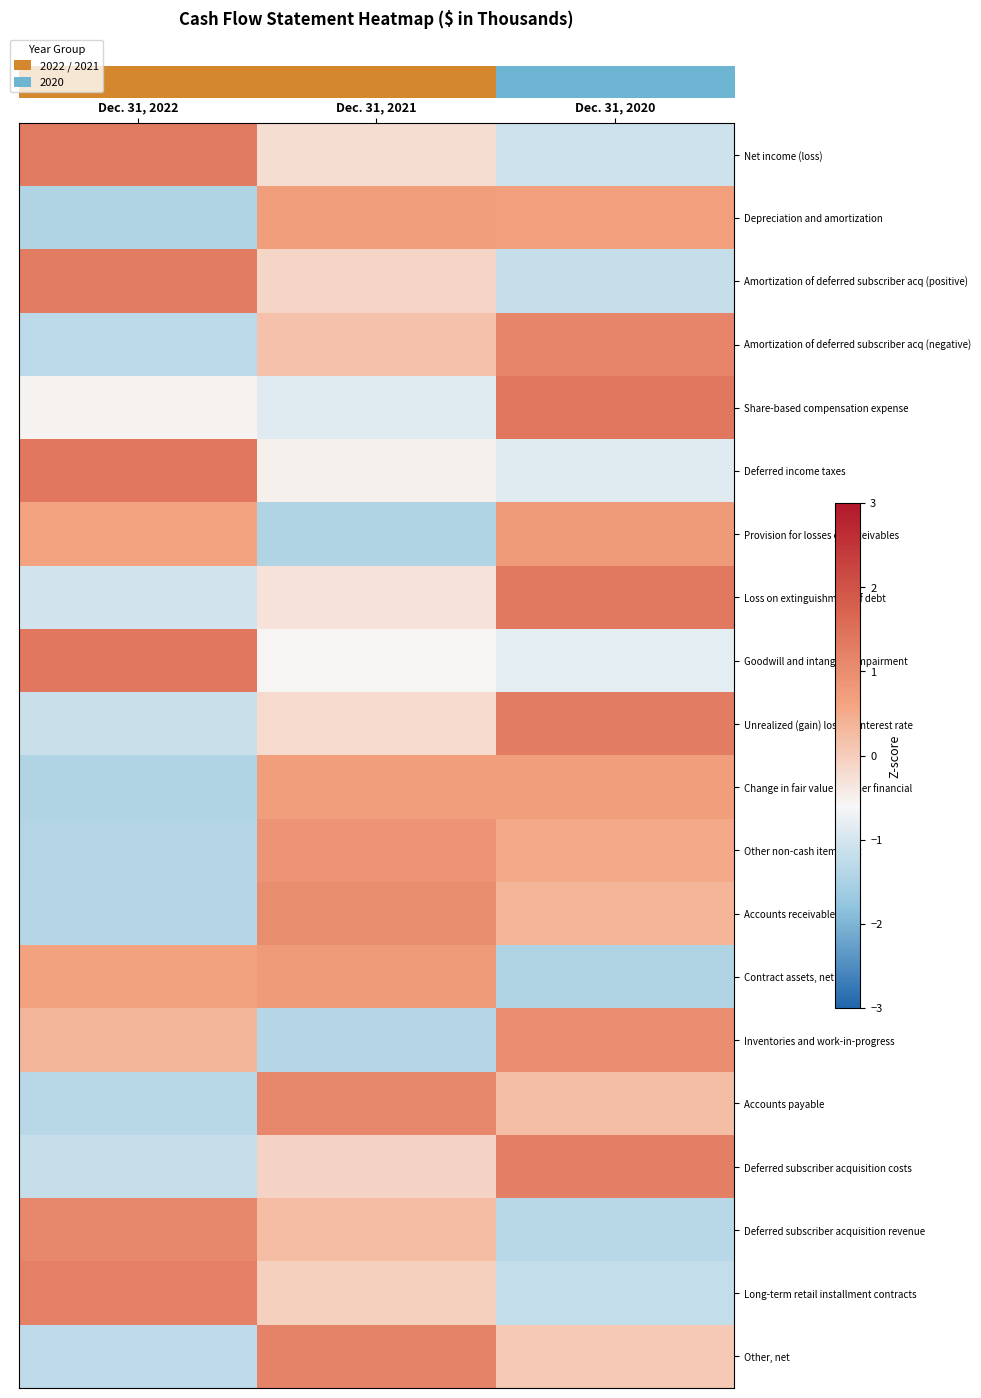

What is the total value across all series at Dec. 31, 2021?

1.1